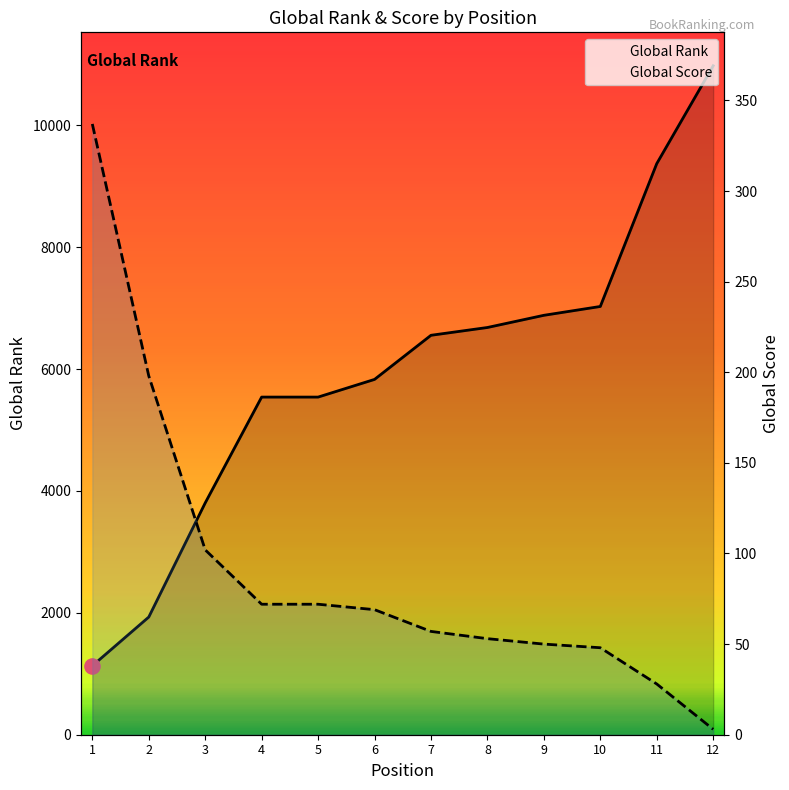

What is the total value across all series at 2?

2129